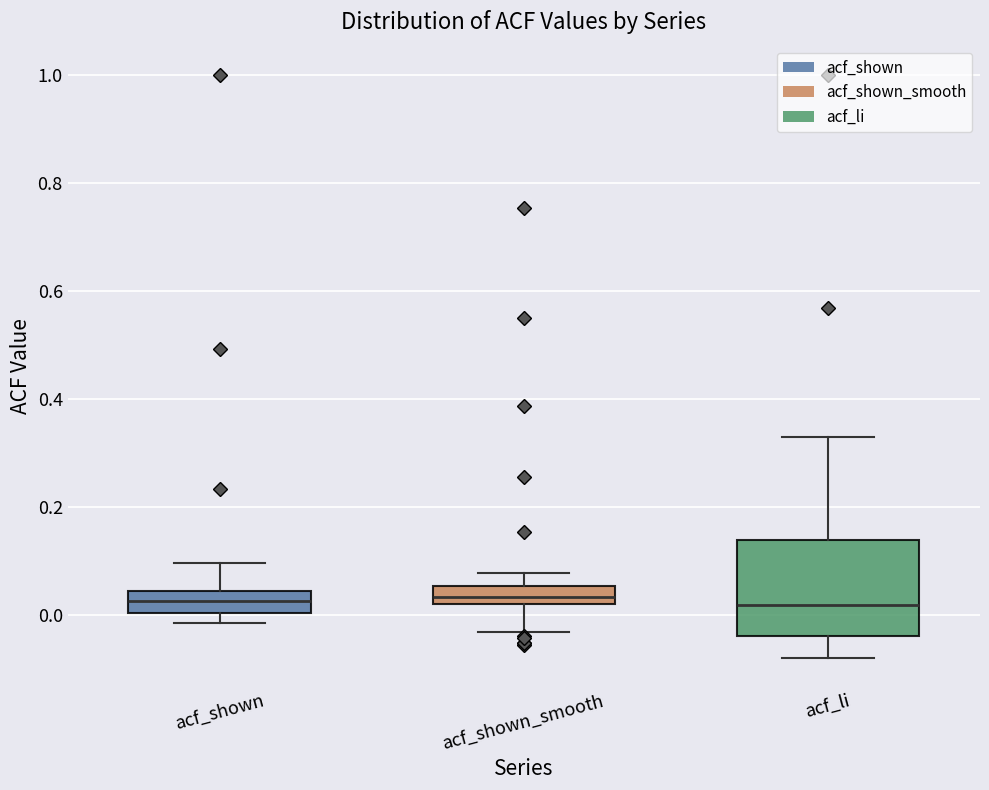

Comparing the boxes themselves (not the whiskers), which one is the tallest?

acf_li